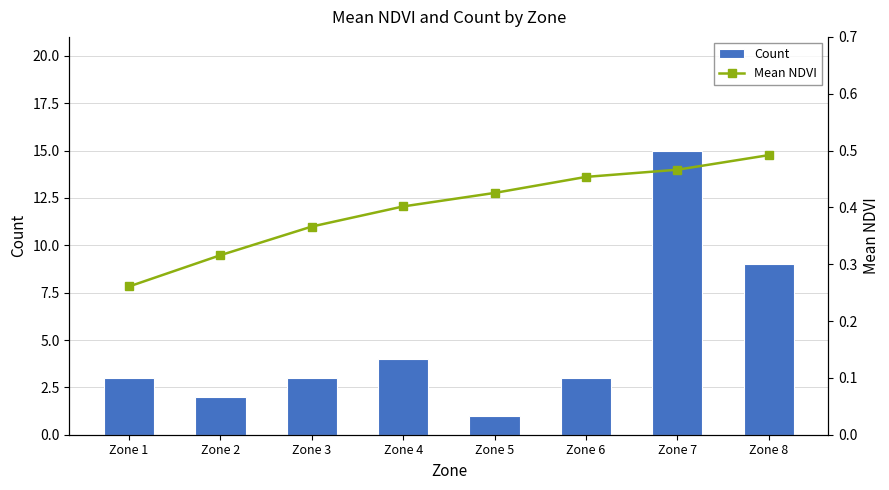

List the series in order of their peak value, lowest first.

Mean NDVI, Count